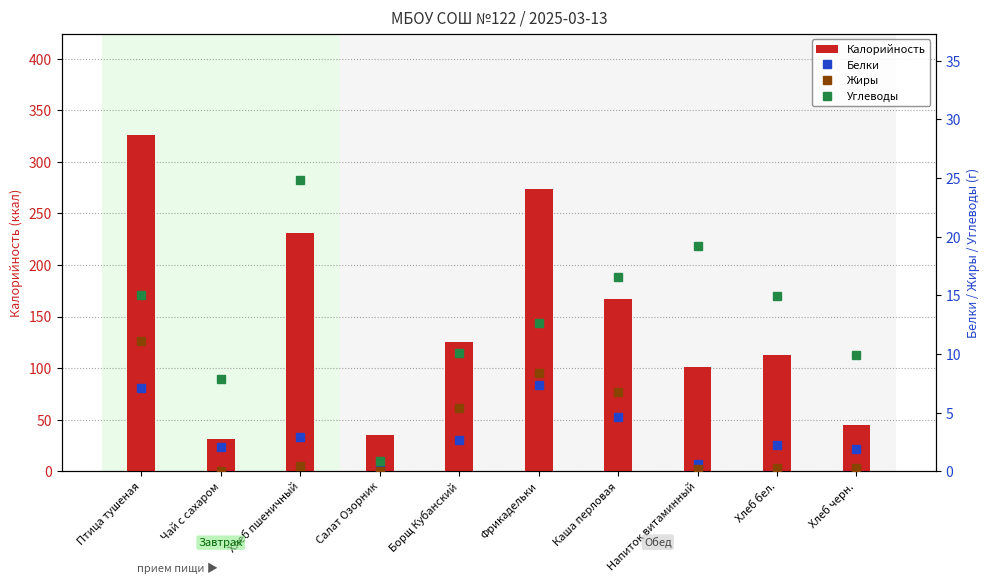

Count the number of data series in this chart.

4